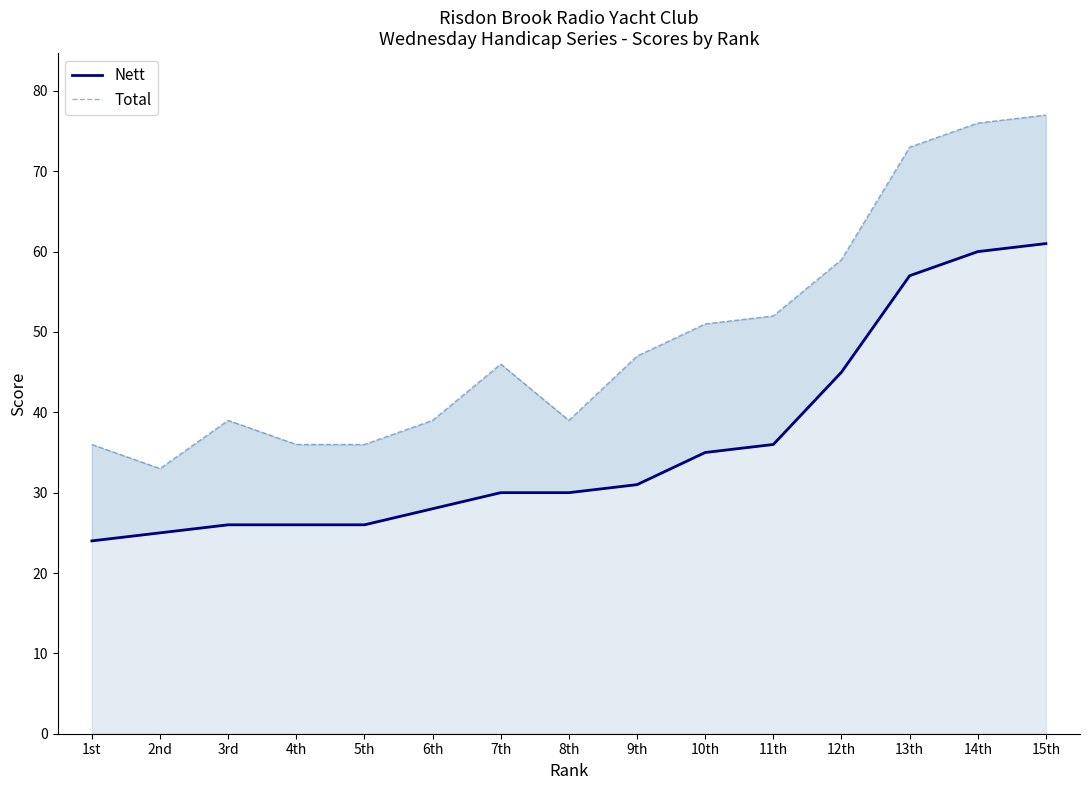

What is the sum of the Nett values at 4th and 14th?

86